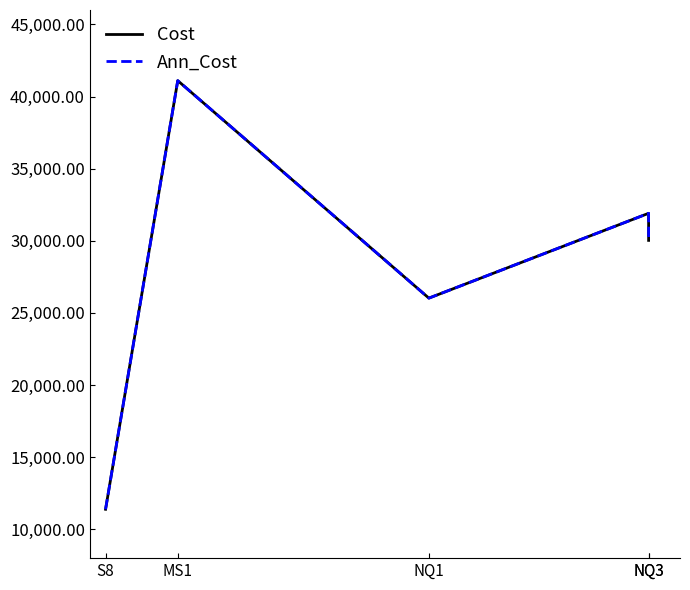

Which series has the widest spread of values?

Cost